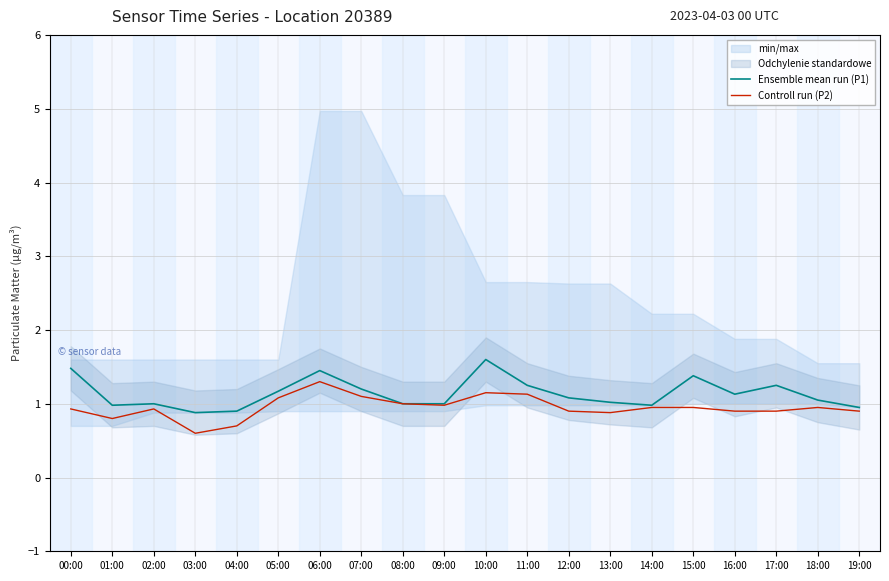

At which label does Ensemble mean run (P1) first exceed 1?

00:00